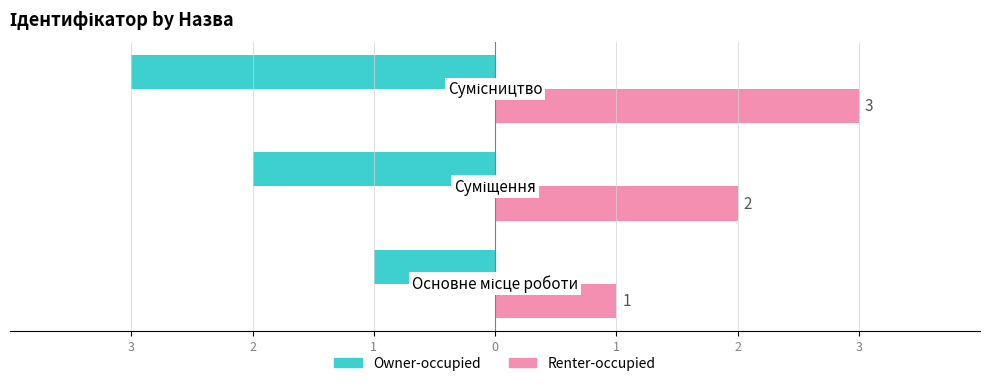

What are all the series names shown in the legend?

Owner-occupied, Renter-occupied